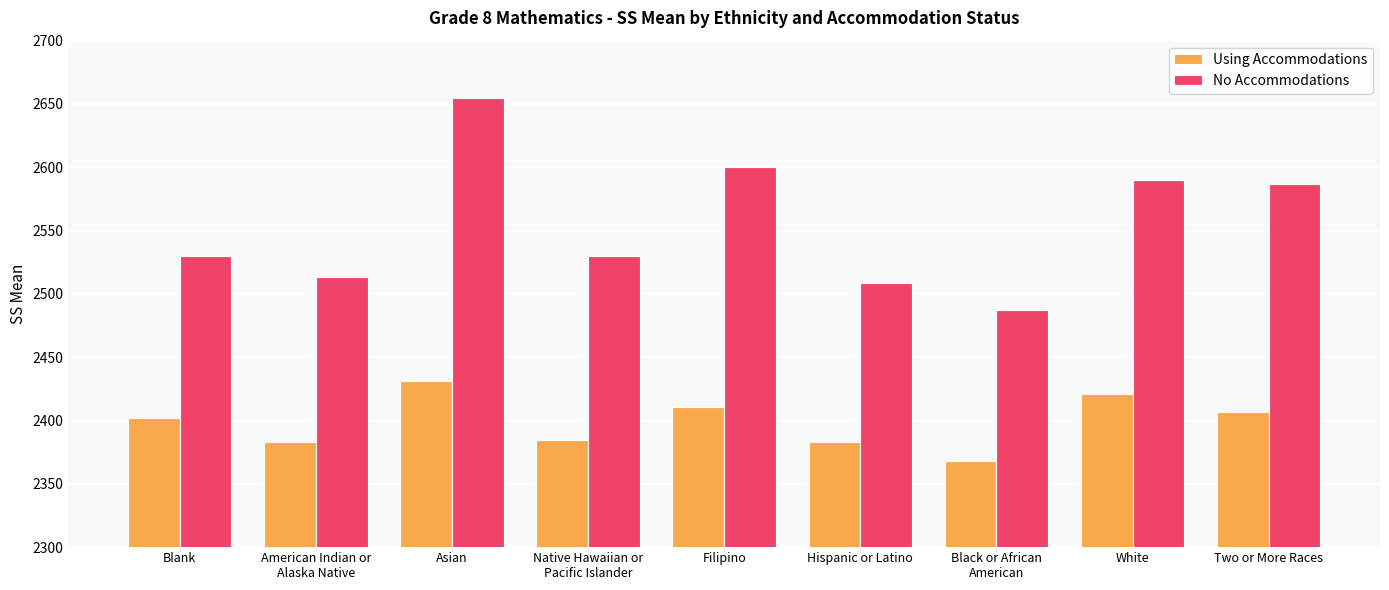

The Using Accommodations series shows 4016 at Filipino. True or false?

False